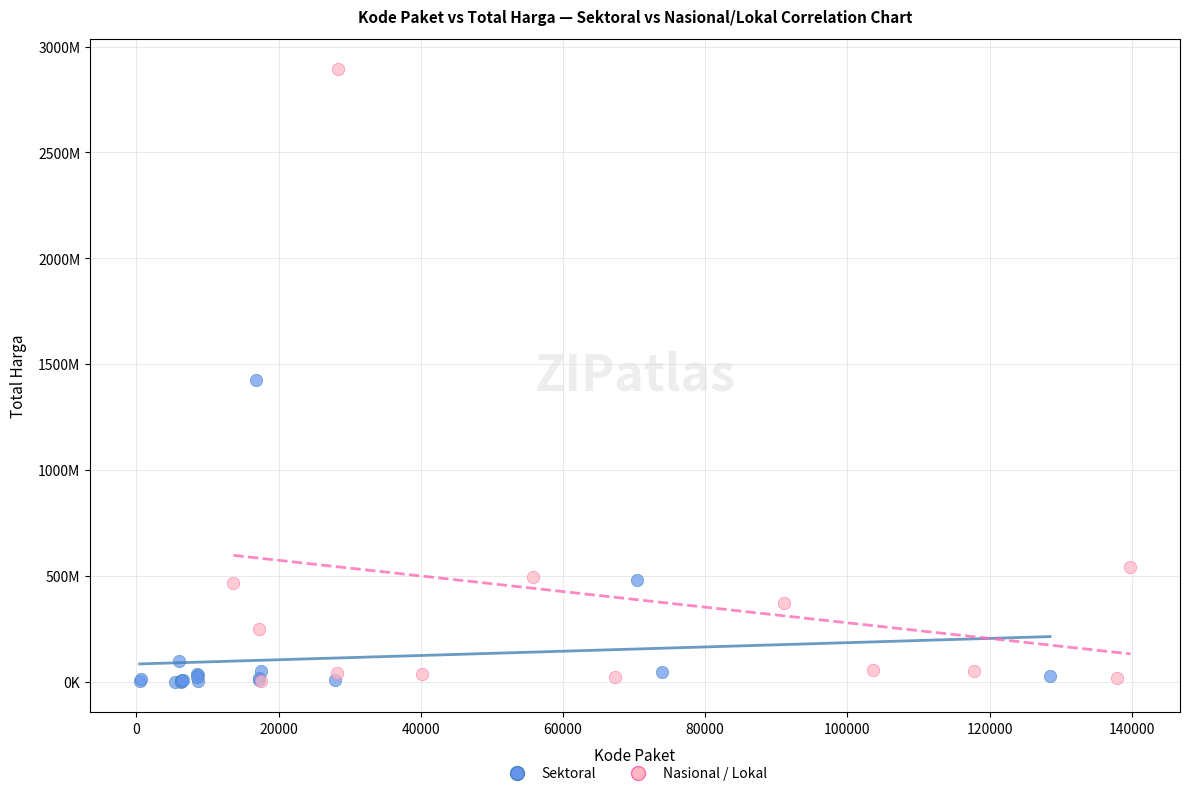

What are all the series names shown in the legend?

Sektoral, Nasional / Lokal